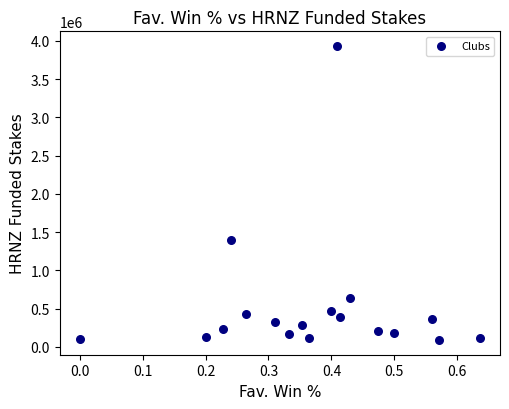

What is the range of Y values (max minus min)?

3841294